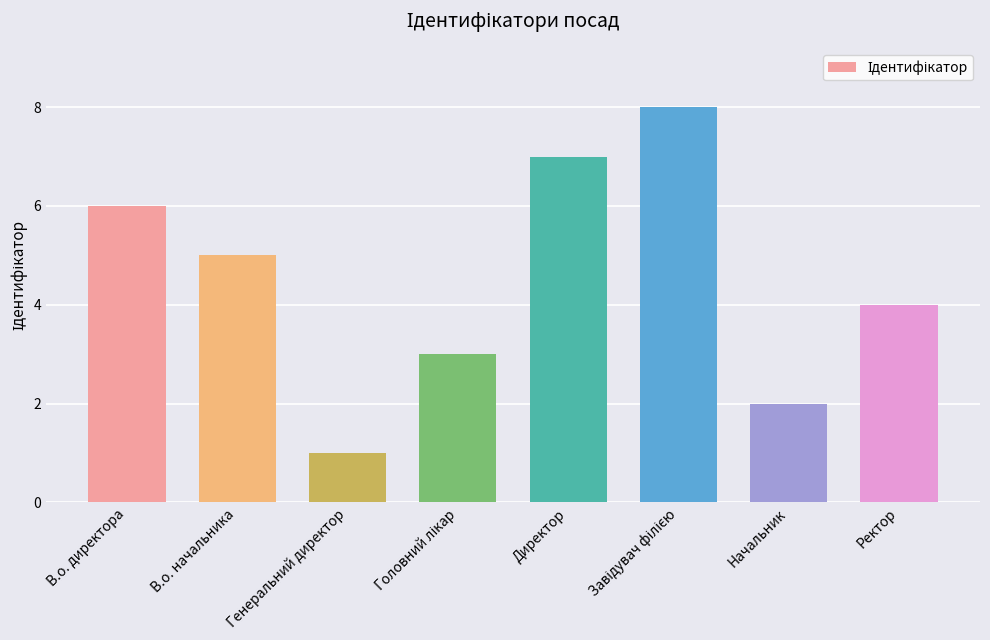

Which label corresponds to the smallest value in the chart?

Генеральний директор